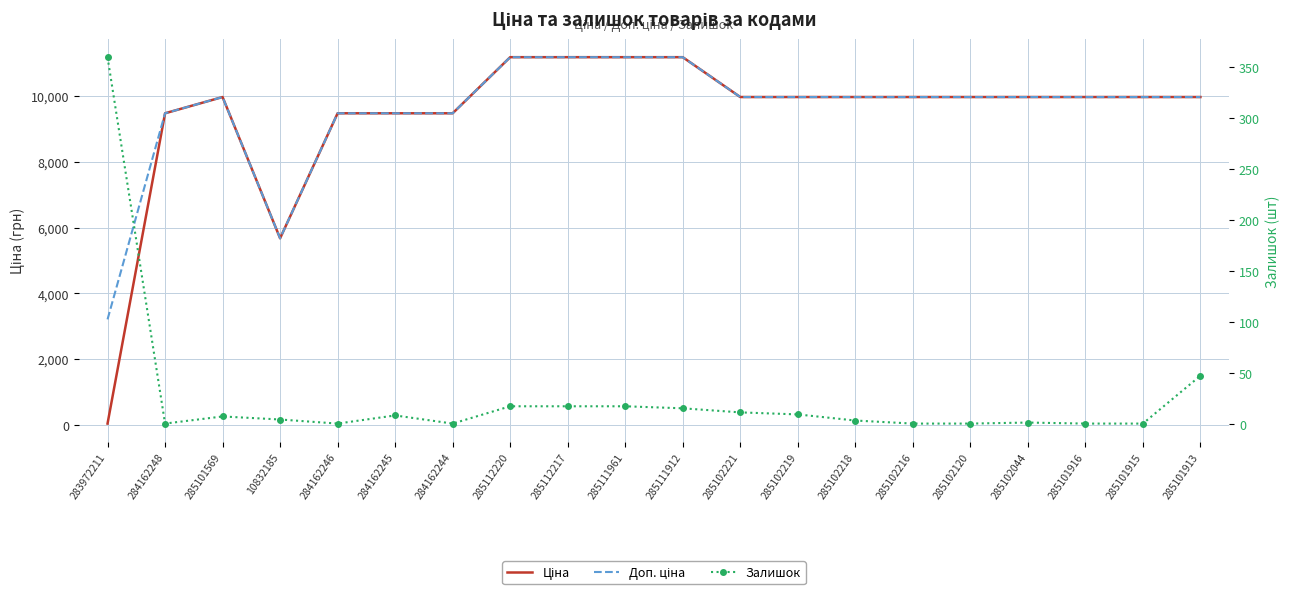

Which series has the largest total across all categories?

Доп. ціна